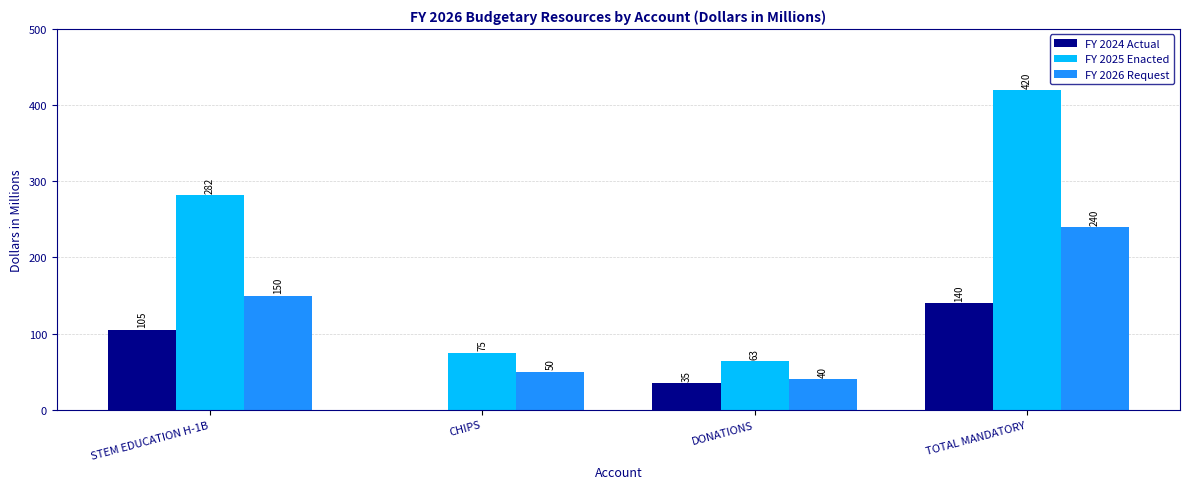

At which category does the chart reach its peak across all series?

TOTAL MANDATORY